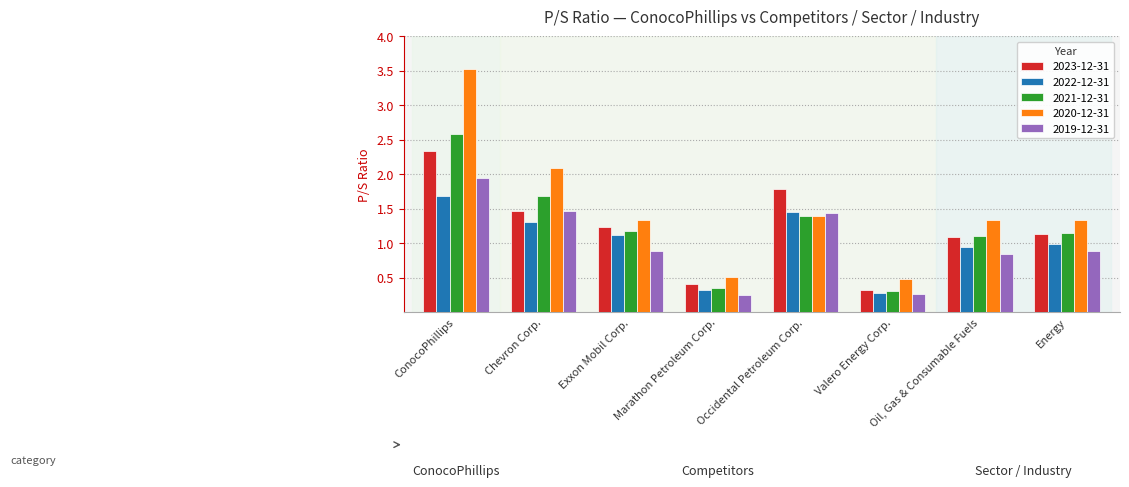

What is the sum of the 2020-12-31 values at Chevron Corp. and ConocoPhillips?

5.6